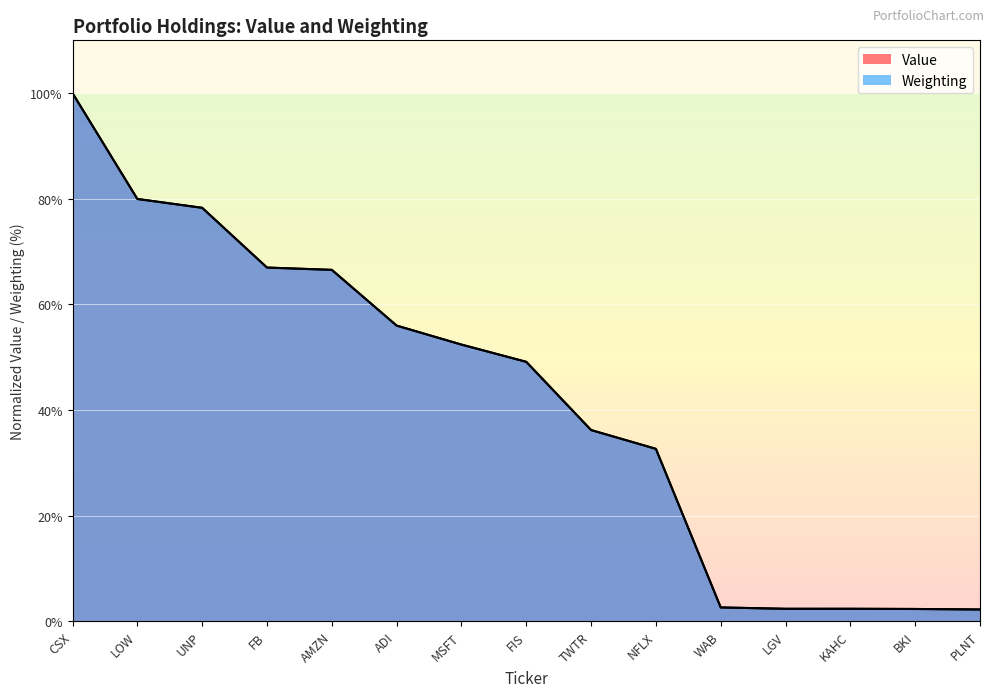

The value of Weighting at WAB is 1.1. True or false?

False